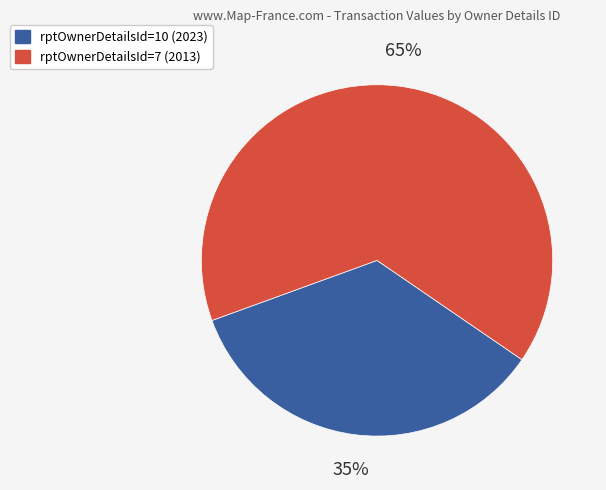

Which category has the smallest portion of the pie?

rptOwnerDetailsId=10